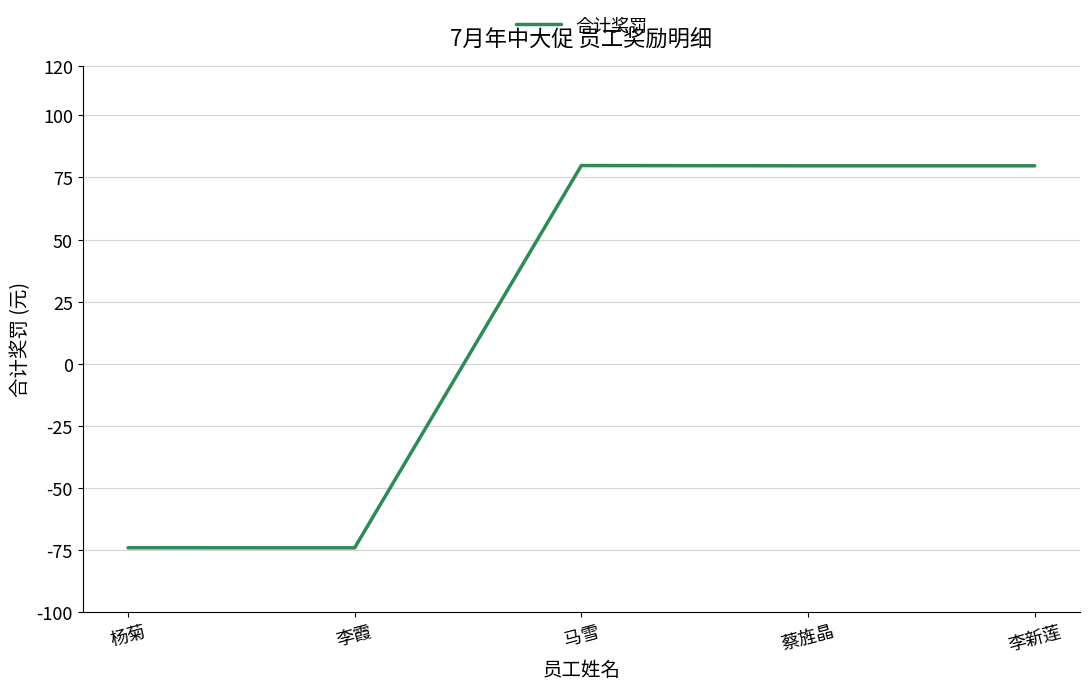

What is the difference between the maximum and second lowest values?

153.8